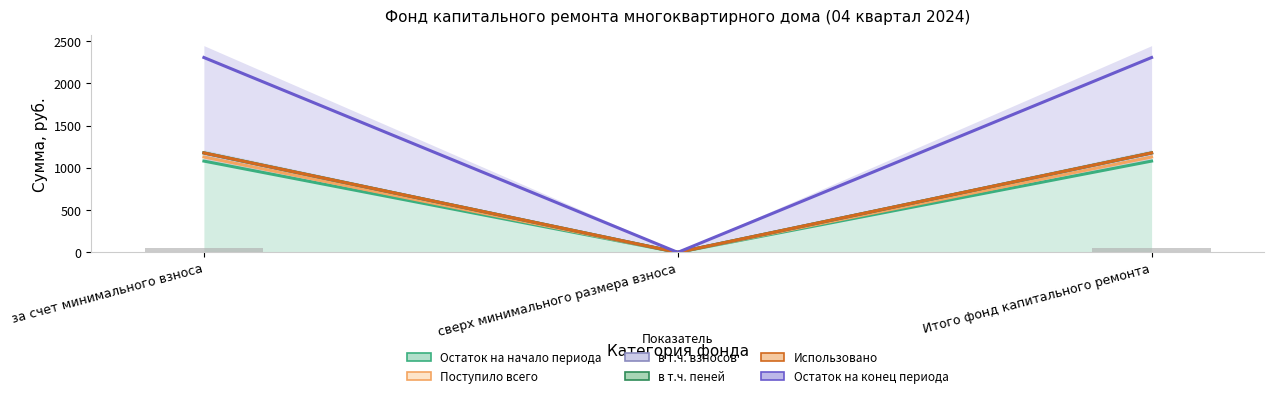

Which series has the largest range (max minus min)?

Остаток на конец периода